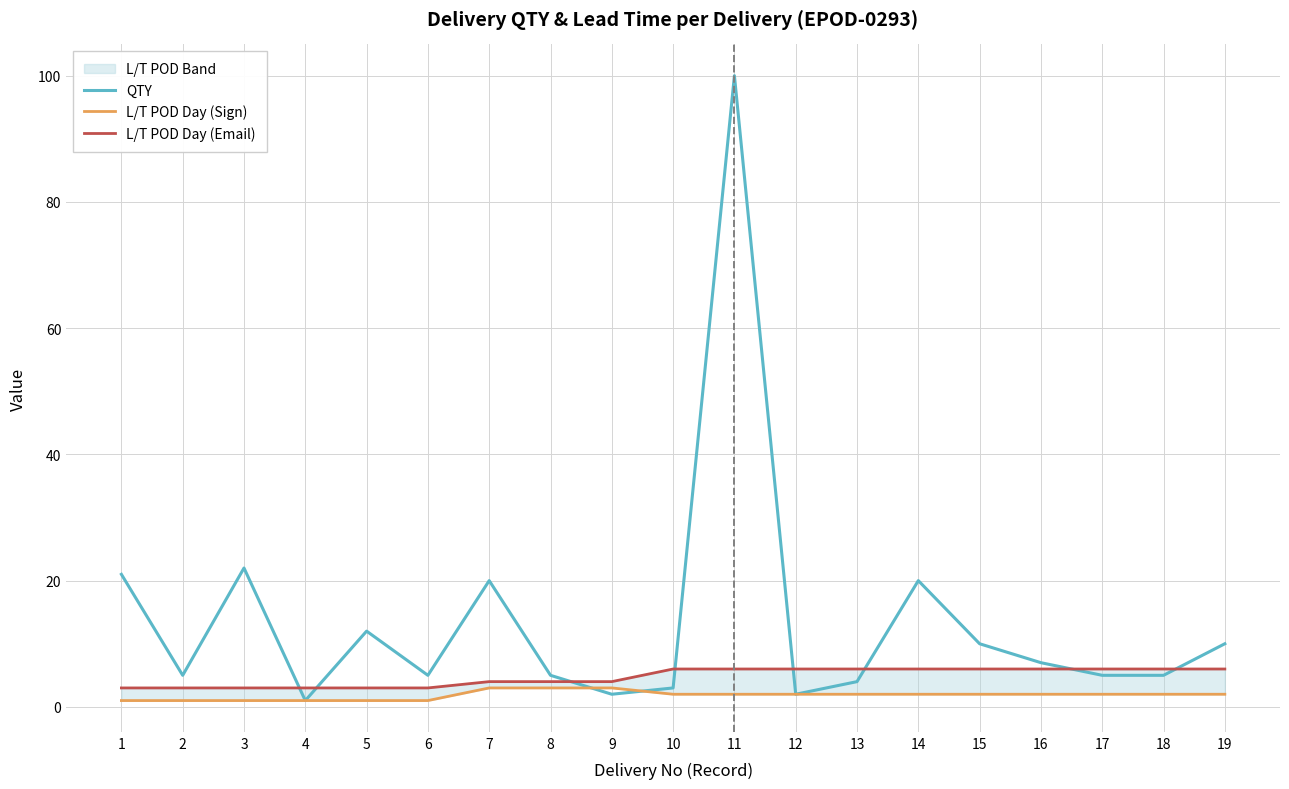

List the labels in order of L/T POD Day (Email) value, smallest first.

1, 2, 3, 4, 5, 6, 7, 8, 9, 10, 11, 12, 13, 14, 15, 16, 17, 18, 19